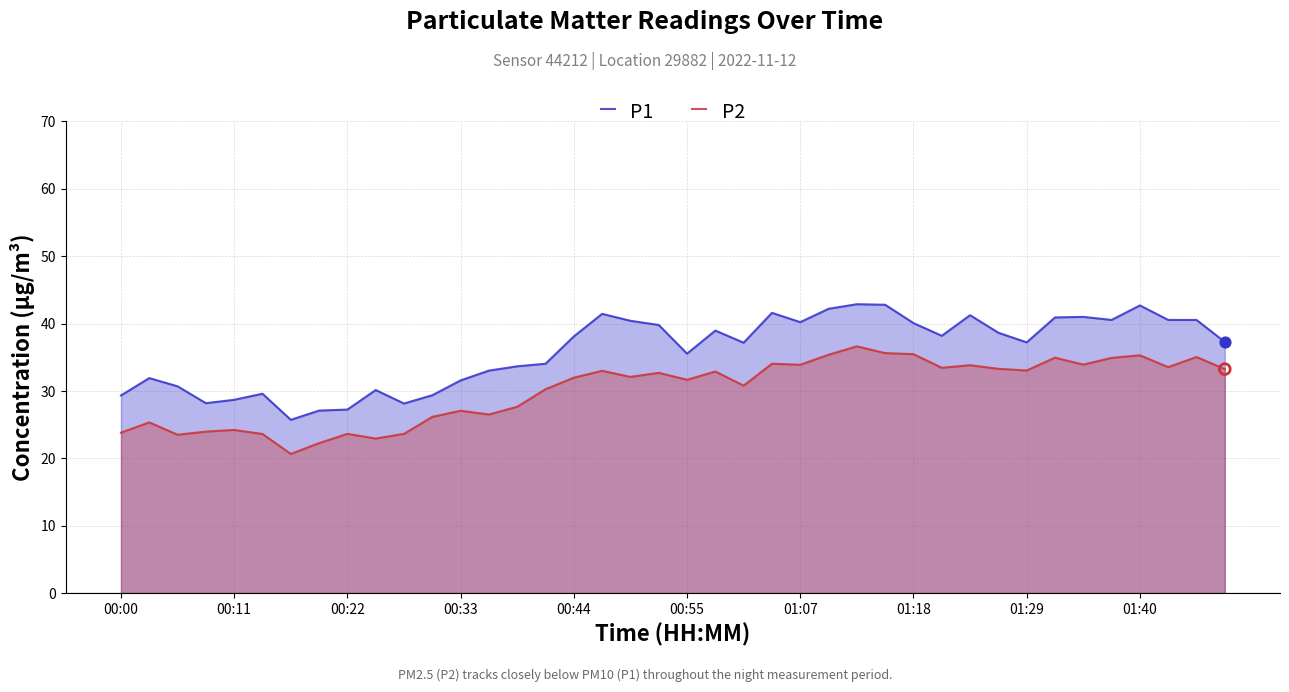

At which category is the sum across all series the highest?

26